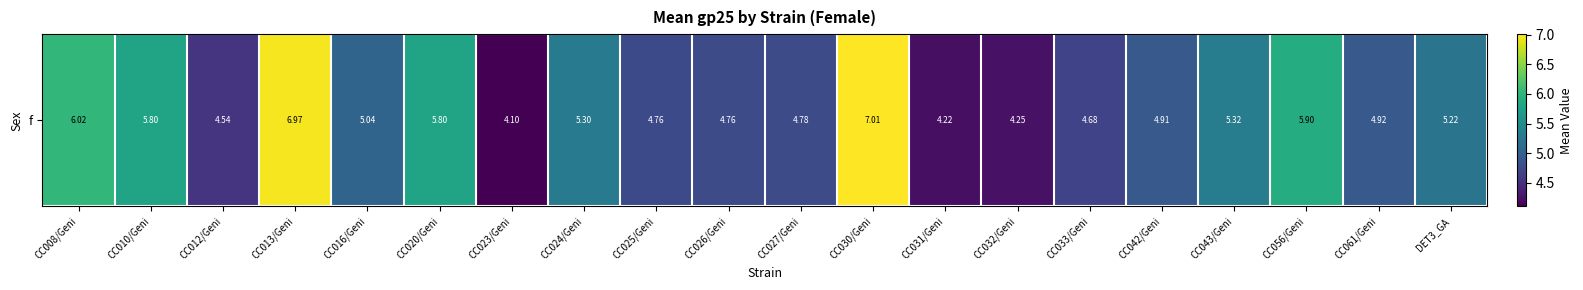

At which category does the chart reach its peak across all series?

CC030/Geni